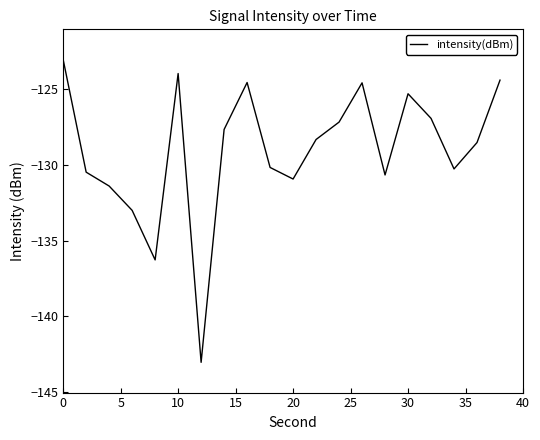

What is the smallest value displayed?

-143.0